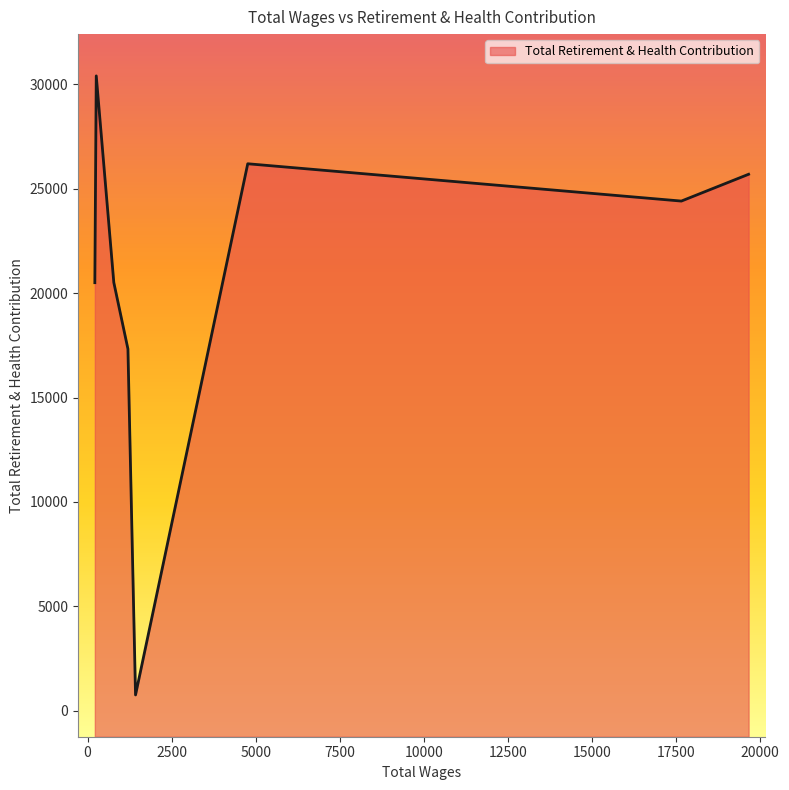

What is the smallest value displayed?

762